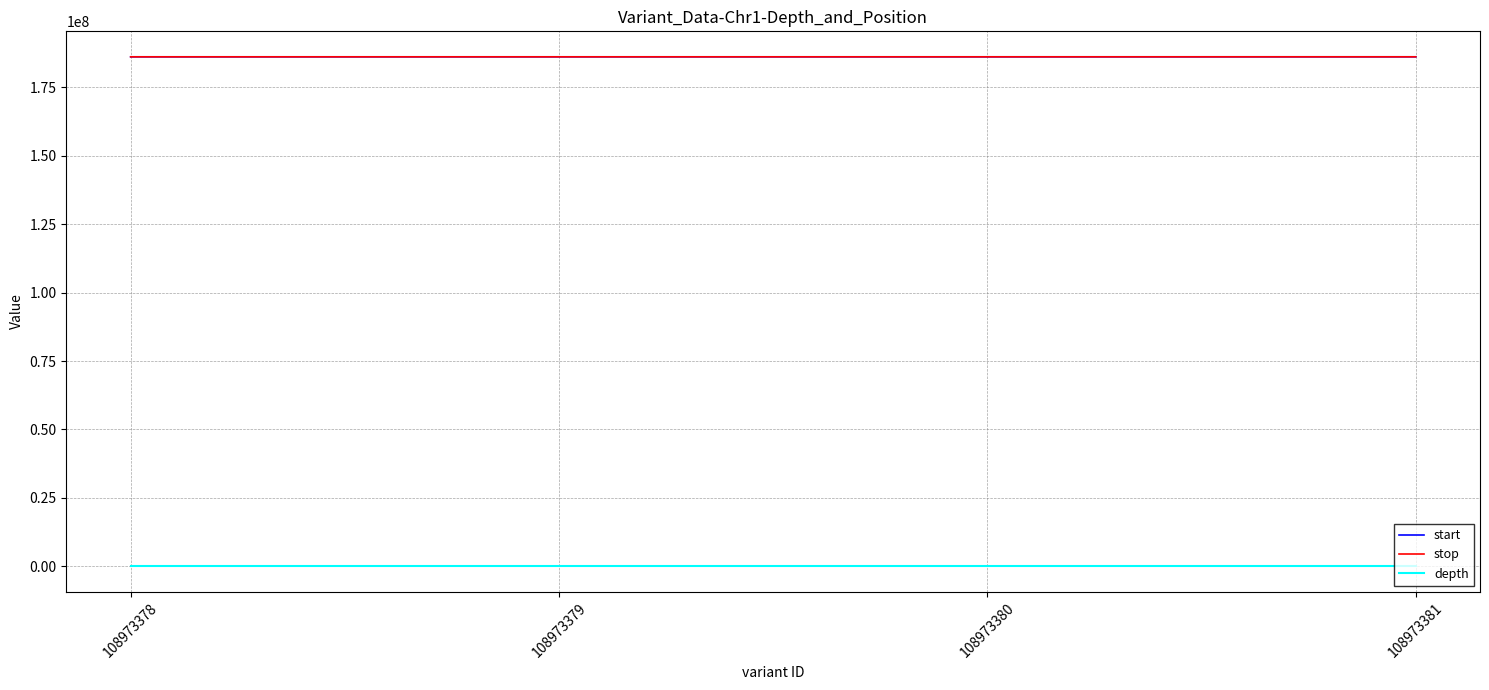

True or false: depth and stop cross at least once.

False